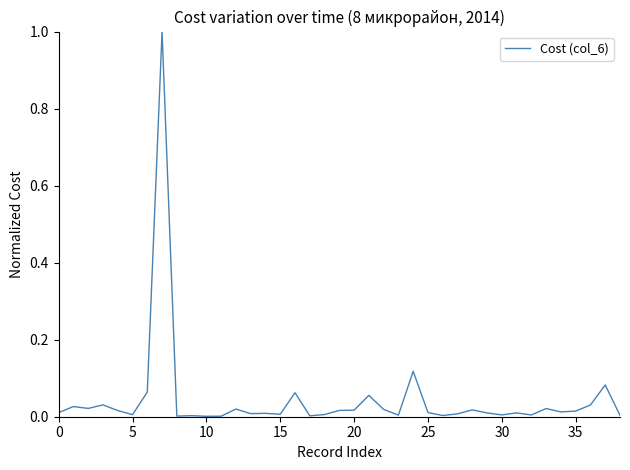

What is the difference between the maximum and minimum values?

1.0